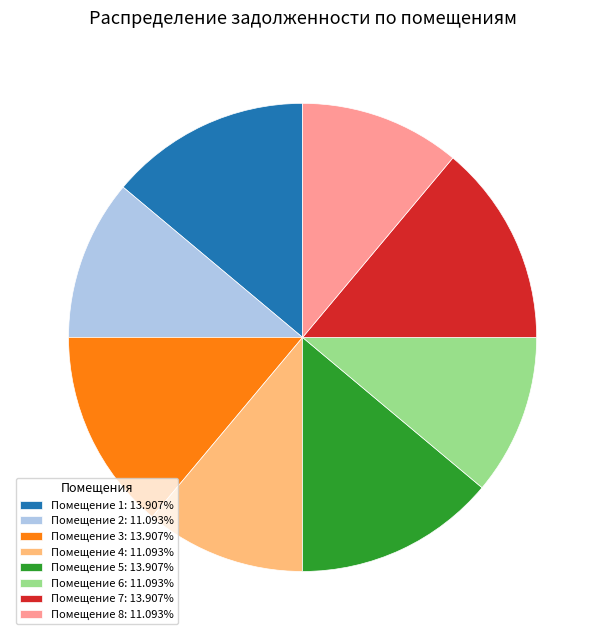

Does Помещение 8: 11.093% account for over 50% of the chart?

No